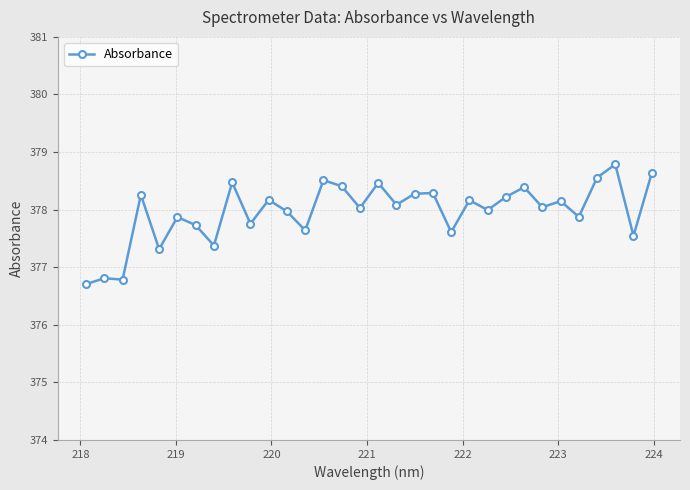

What is the value of the 28th point from the left?

377.9